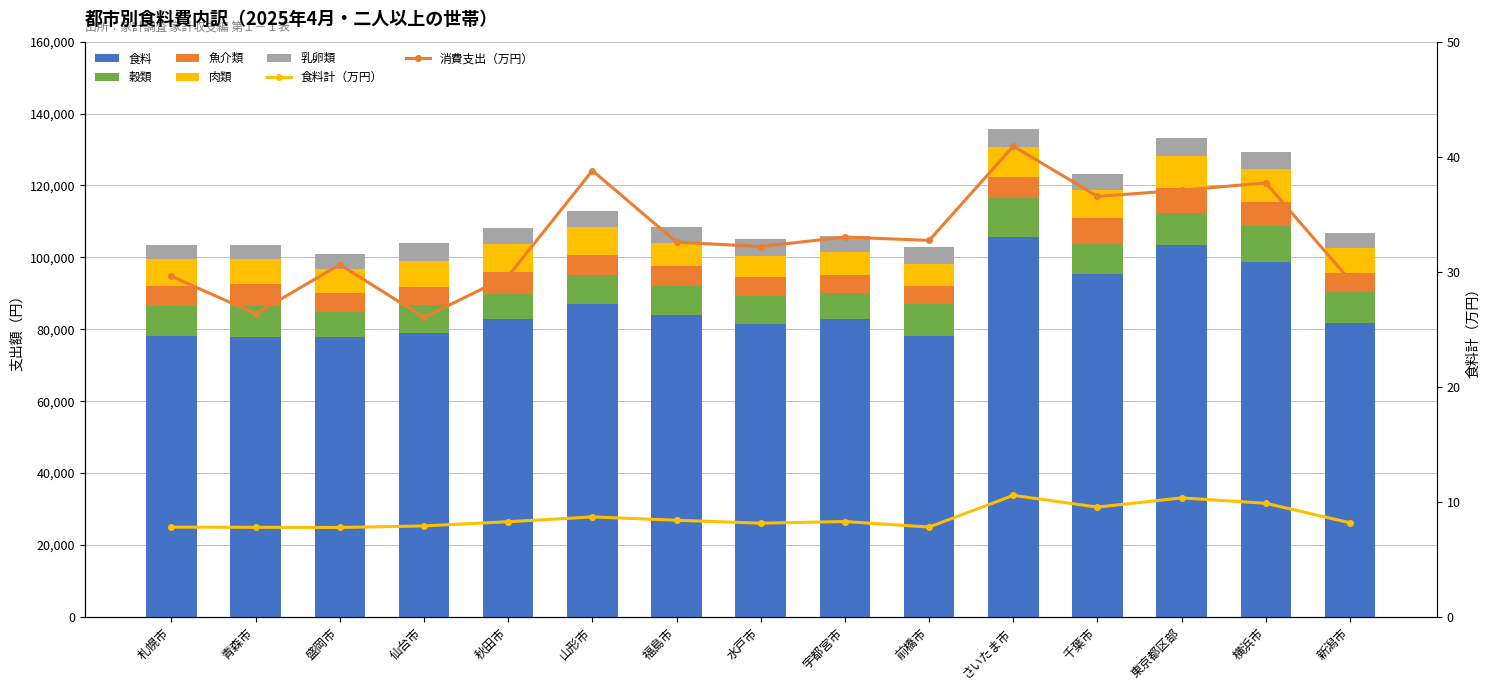

What position from the right is 秋田市?

11